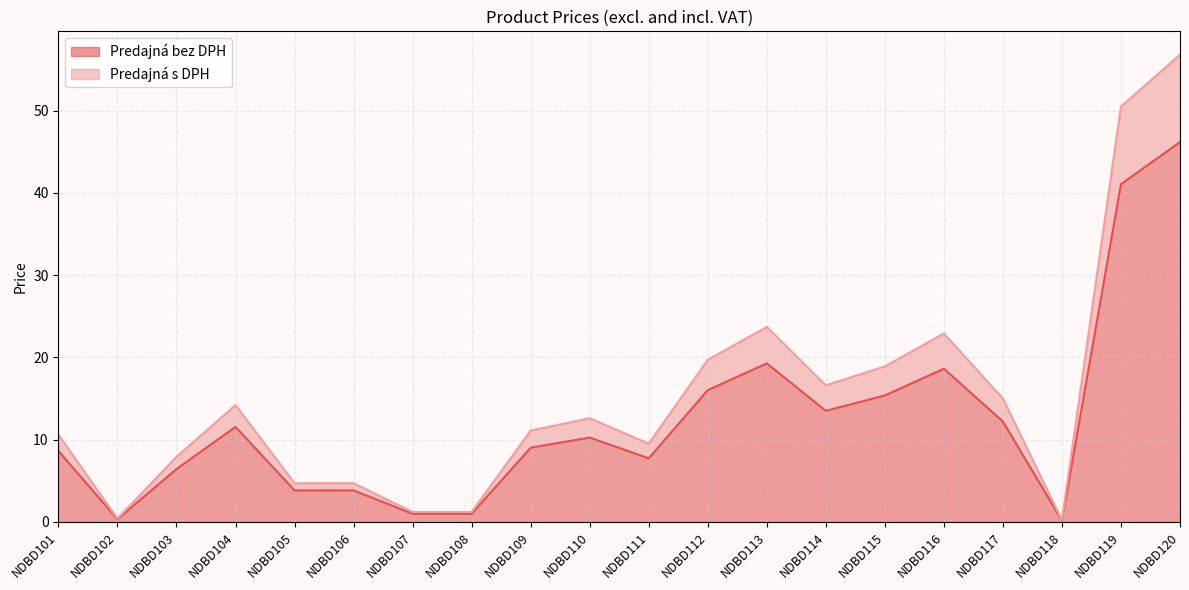

Which series changed the most between NDBD102 and NDBD120?

Predajná s DPH